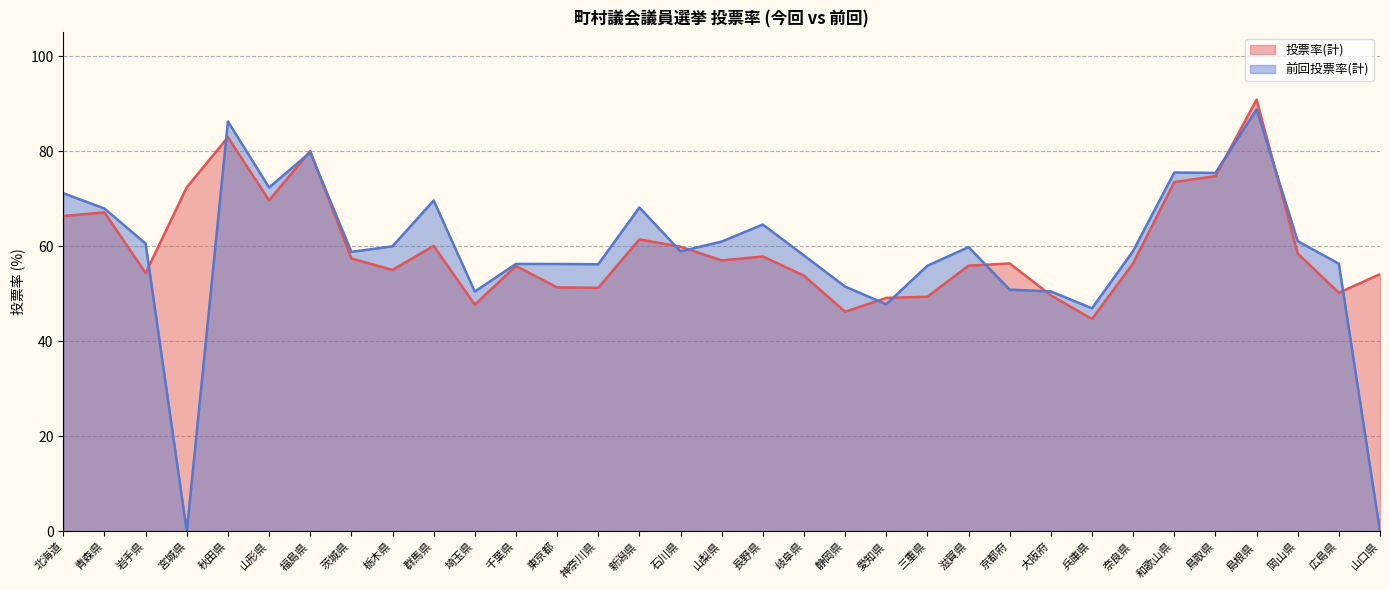

At which category does the chart reach its minimum across all series?

宮城県